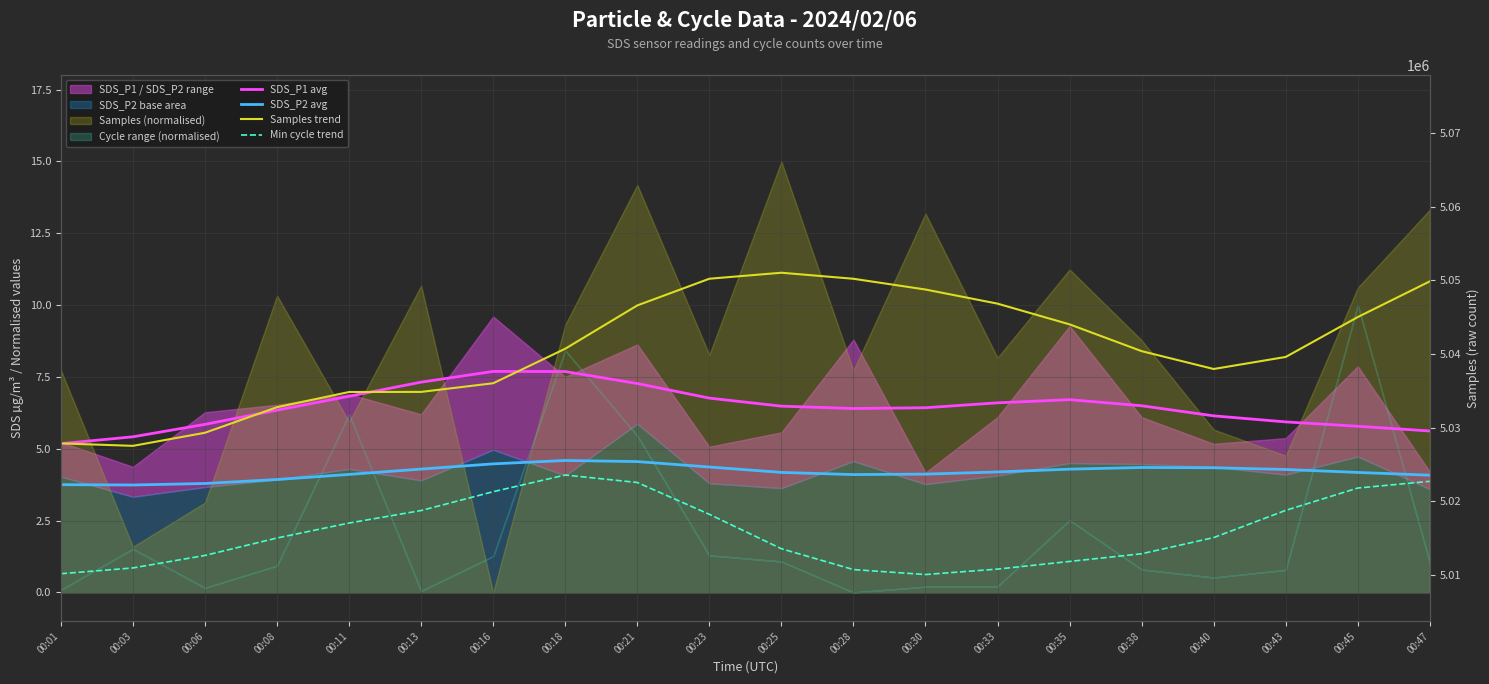

Is the value of Samples trend at 00:45 greater than the value of SDS_P2 avg at 00:23?

Yes